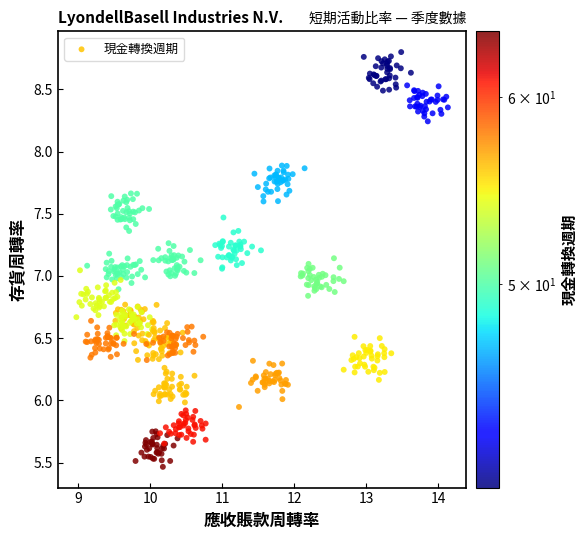

What is the range of X values (max minus min)?

5.2